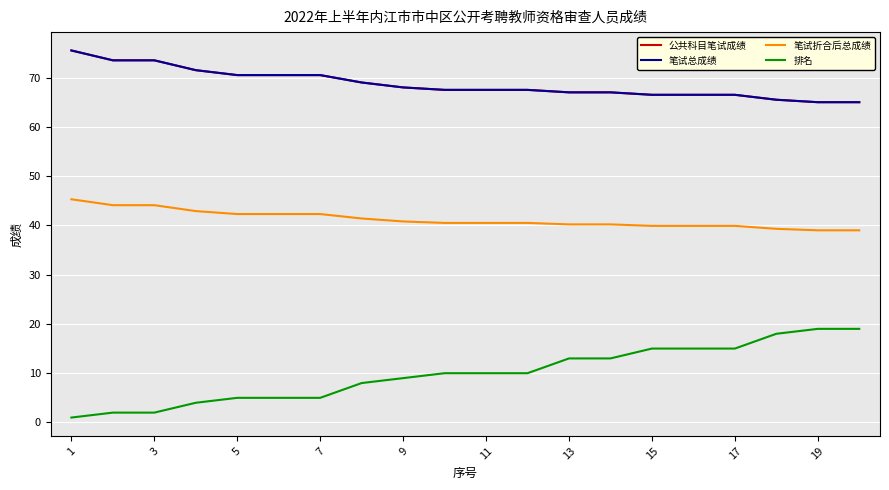

Does the chart have visible grid lines?

Yes